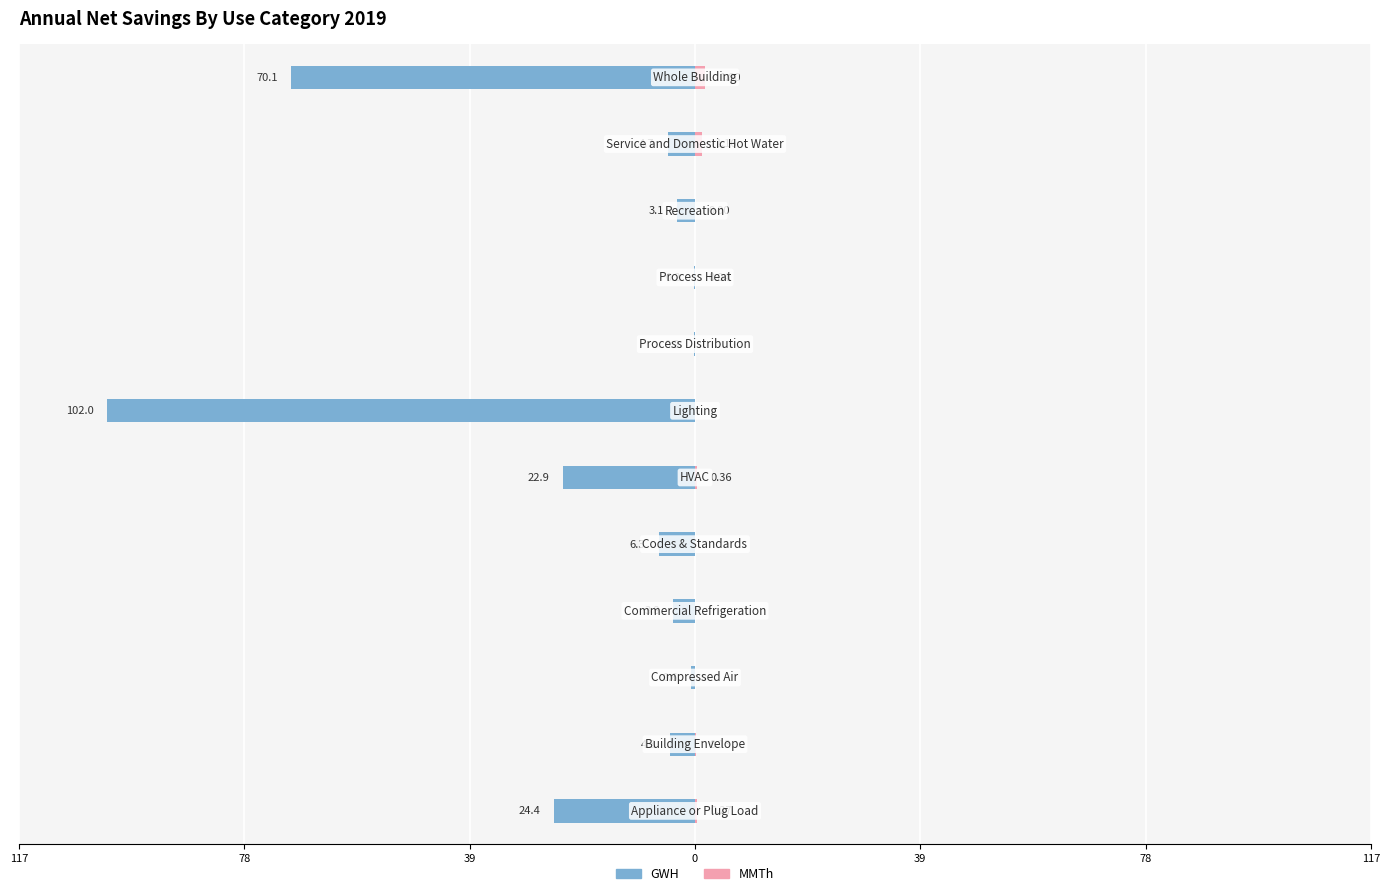

Count the number of categories in the chart.

12